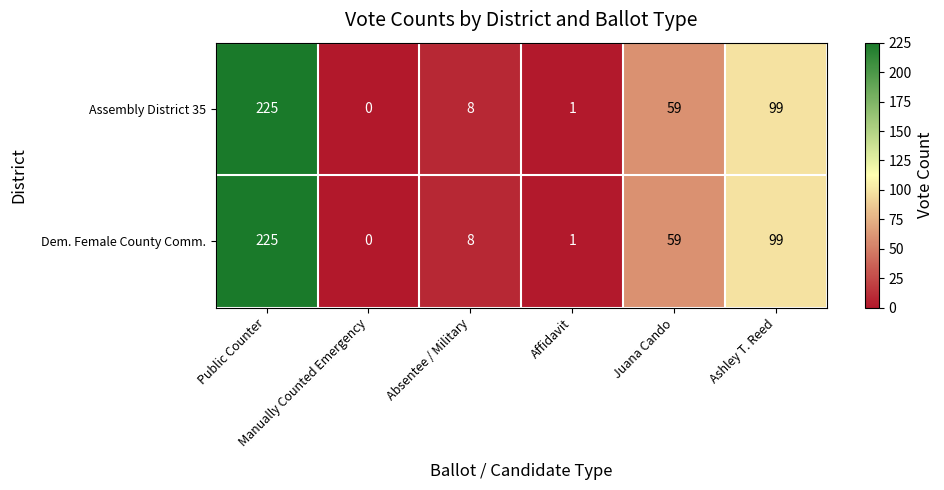

What is the difference between the second highest and minimum values in the Assembly District 35 series?

99